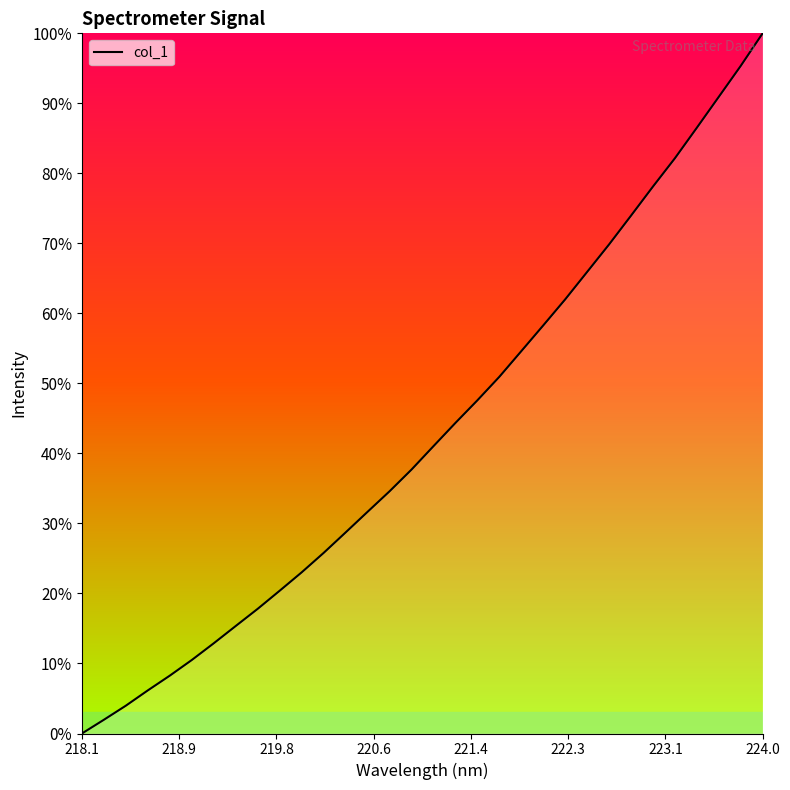

What is the difference between the maximum and minimum values?

1.0